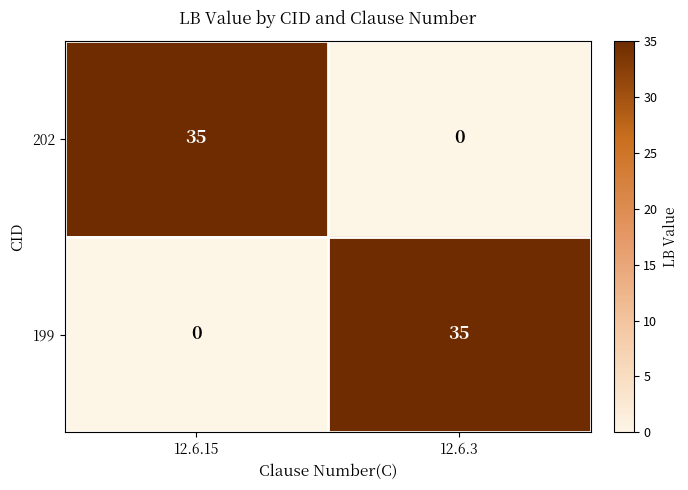

Reading left to right, what are all the values shown in this chart?

202: 12.6.15=35	12.6.3=0
199: 12.6.15=0	12.6.3=35